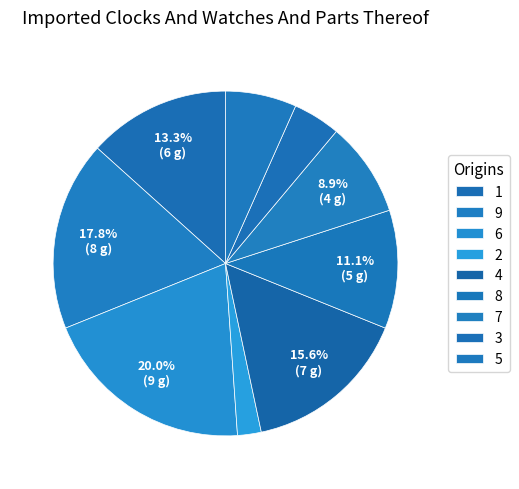

To the nearest percent, what is the difference between the 4 and 5 slice percentages?

9%